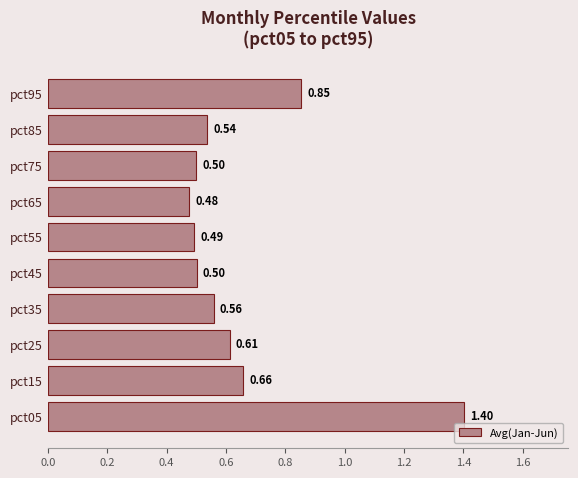

Which has a higher value, pct75 or pct15?

pct15